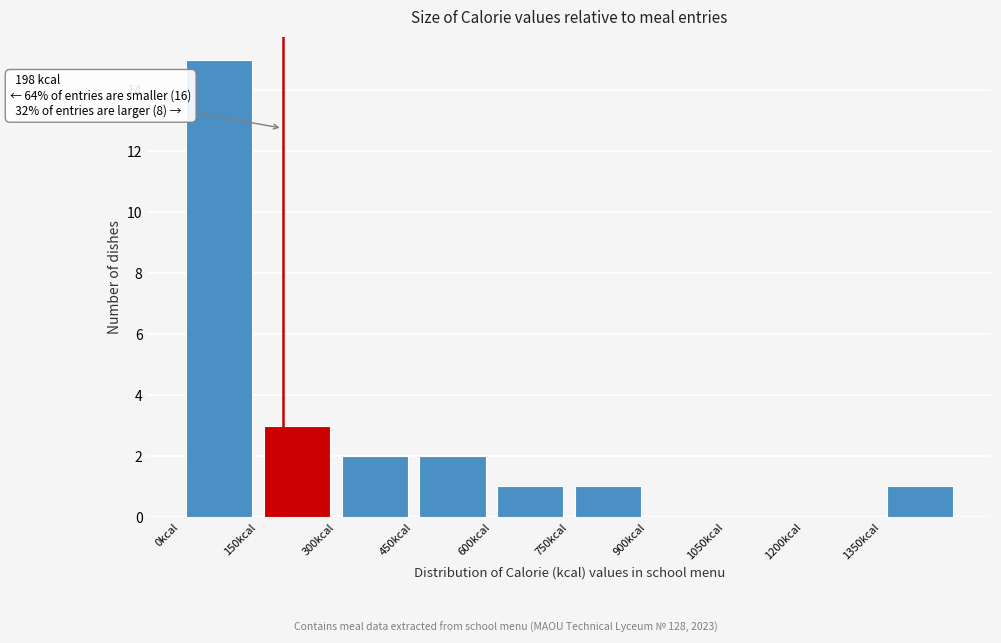

Which range on the x-axis has the tallest bar?

0 to 150